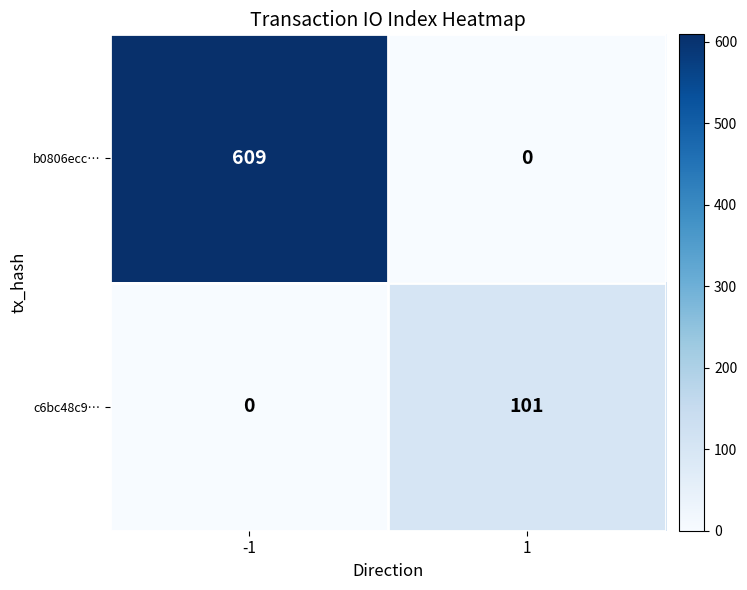

What is the total value across all series at -1?

609